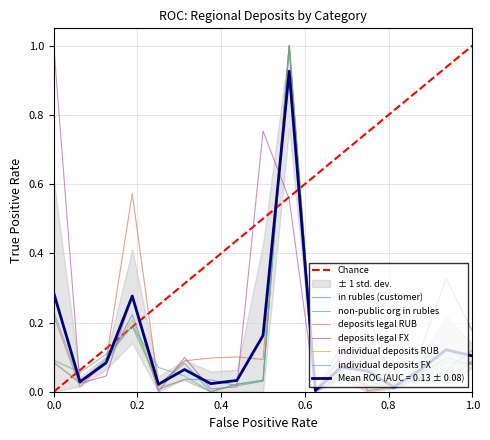

Does the chart display data point markers on the line(s)?

No